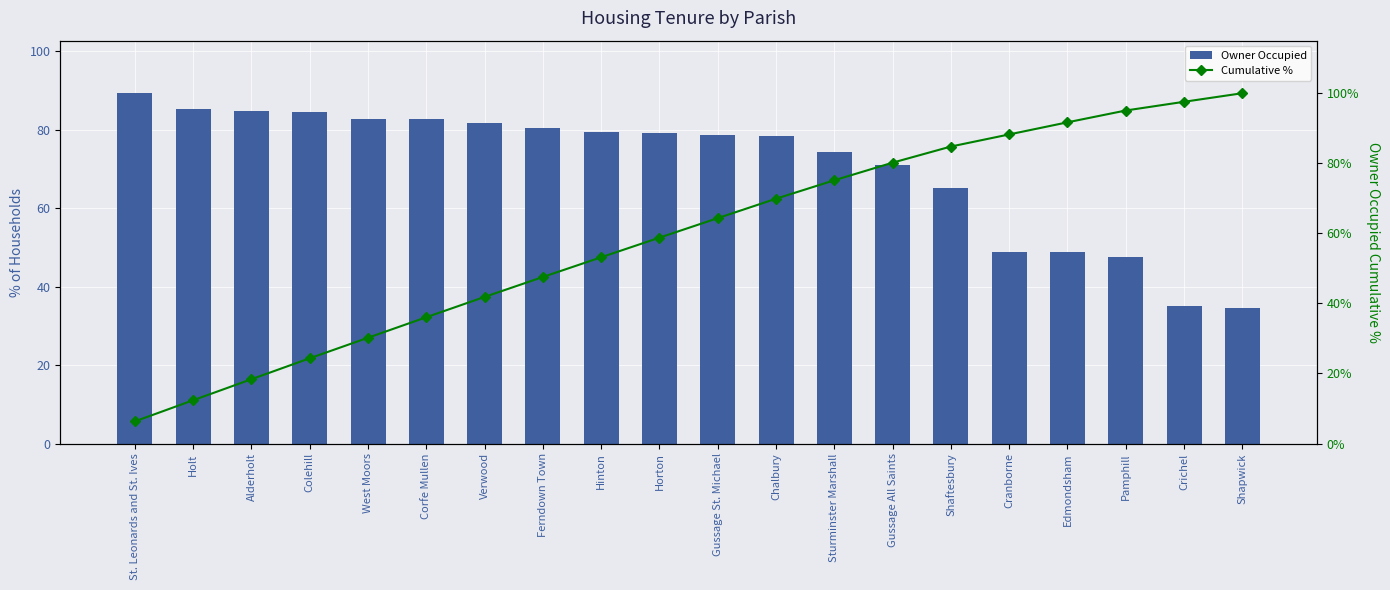

What is the value of the Cumulative % bar at the 7th from the left?

41.8